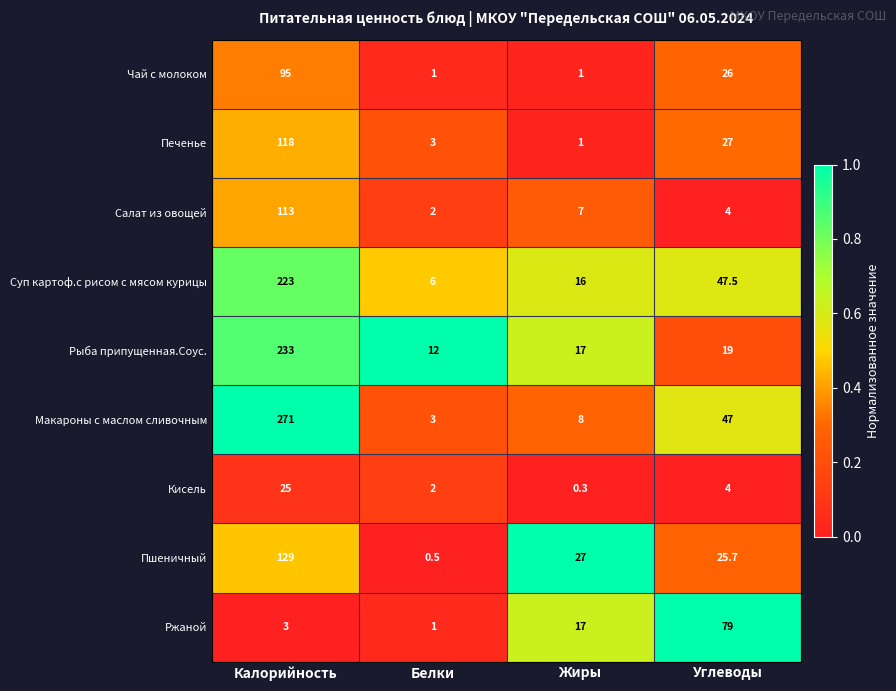

At which label is Макароны с маслом сливочным closest to 137?

Углеводы